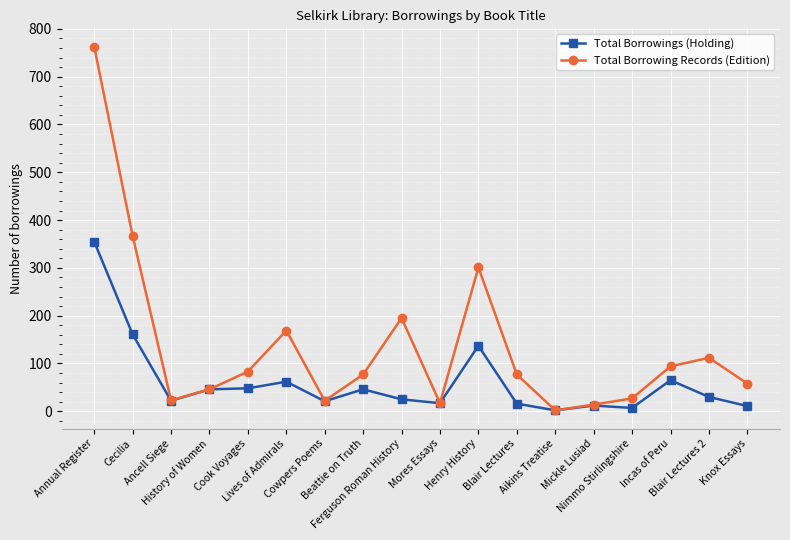

What is the difference between the maximum and second lowest values in the Total Borrowing Records (Edition) series?

749